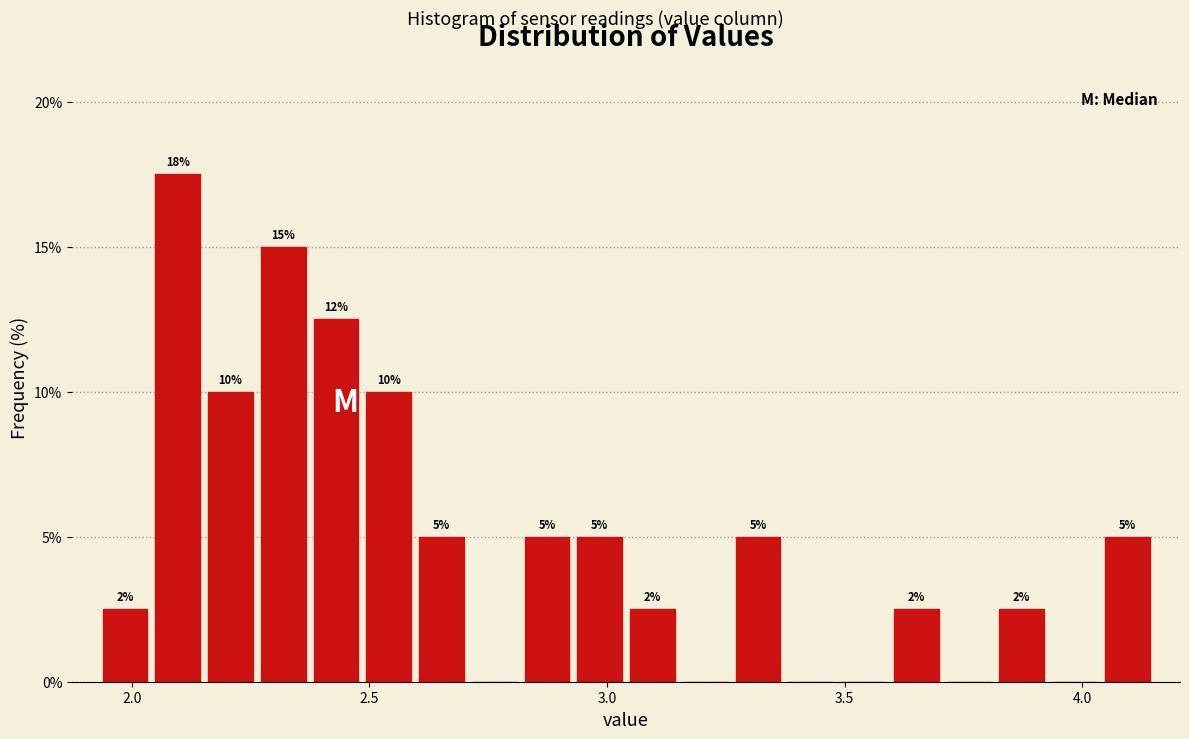

Read against the x-axis, roughly where is the centre of the tallest bar?

2.10